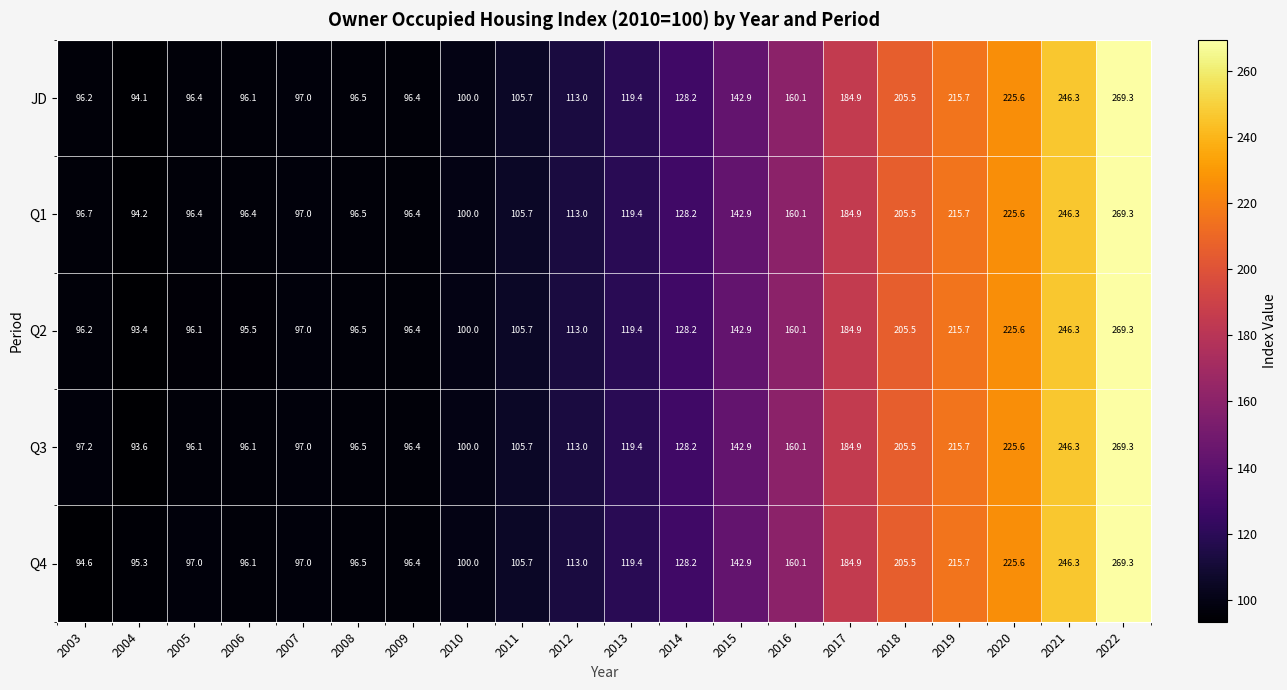

At how many categories does at least one series exceed 138?

8